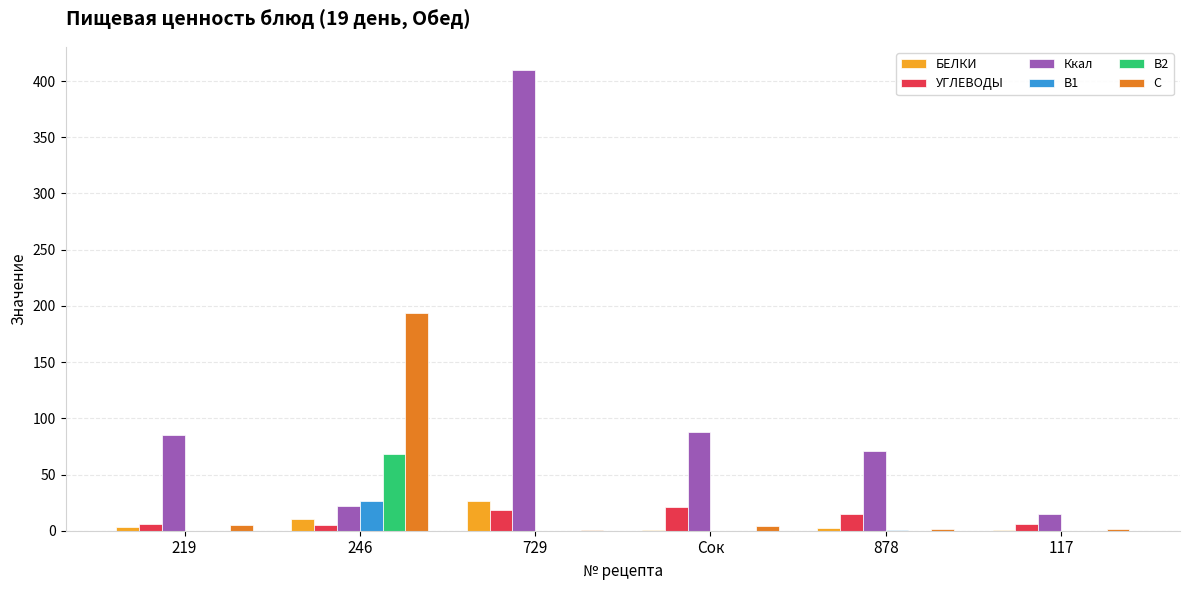

Which series has the largest total across all categories?

Ккал